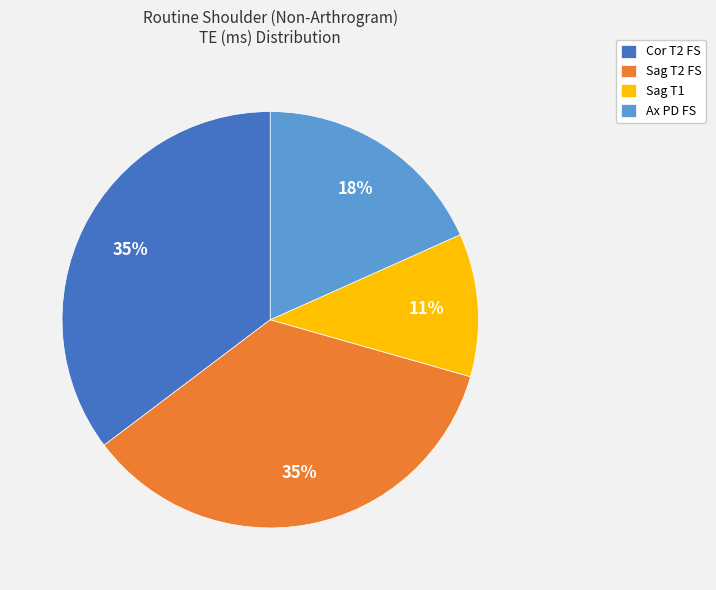

How many slices are in this pie chart?

4